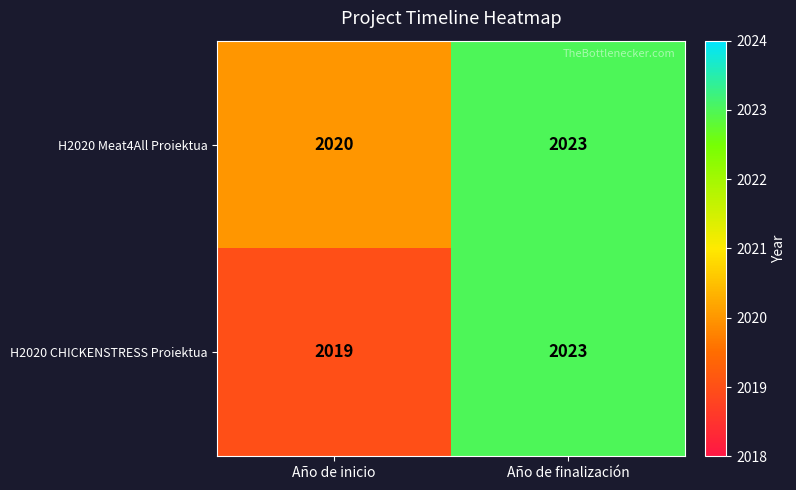

How many categories are shown in the chart?

2